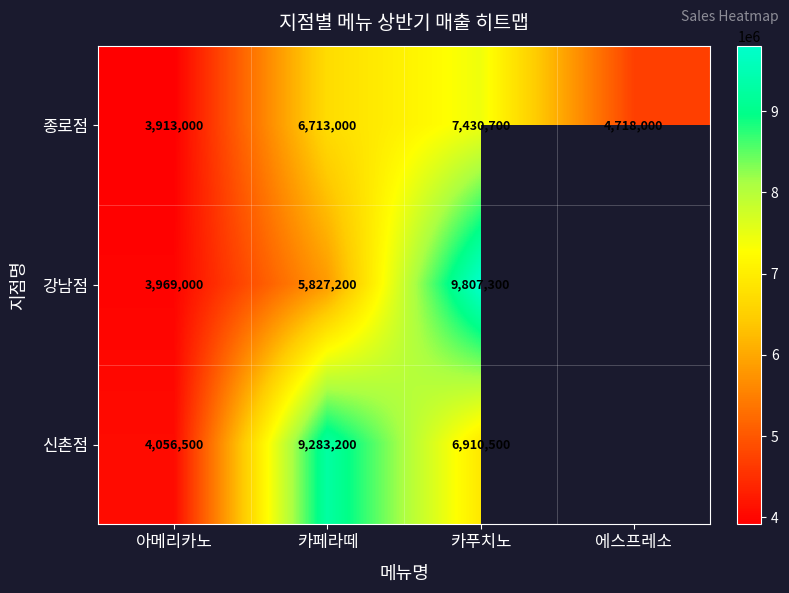

Is the value of 강남점 at 아메리카노 greater than the value of 신촌점 at 카페라떼?

No